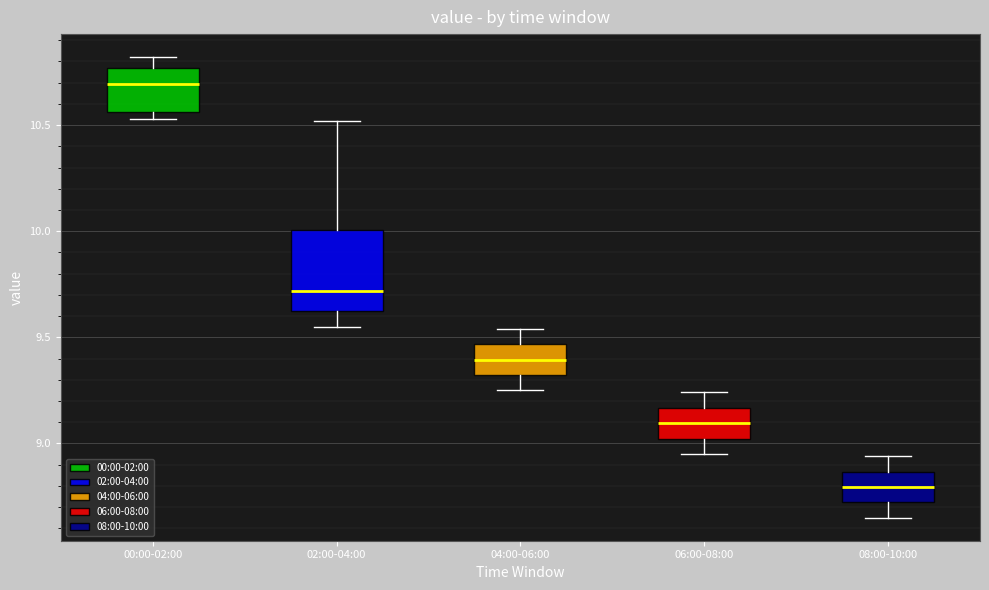

Comparing the boxes themselves (not the whiskers), which one is the tallest?

02:00-04:00